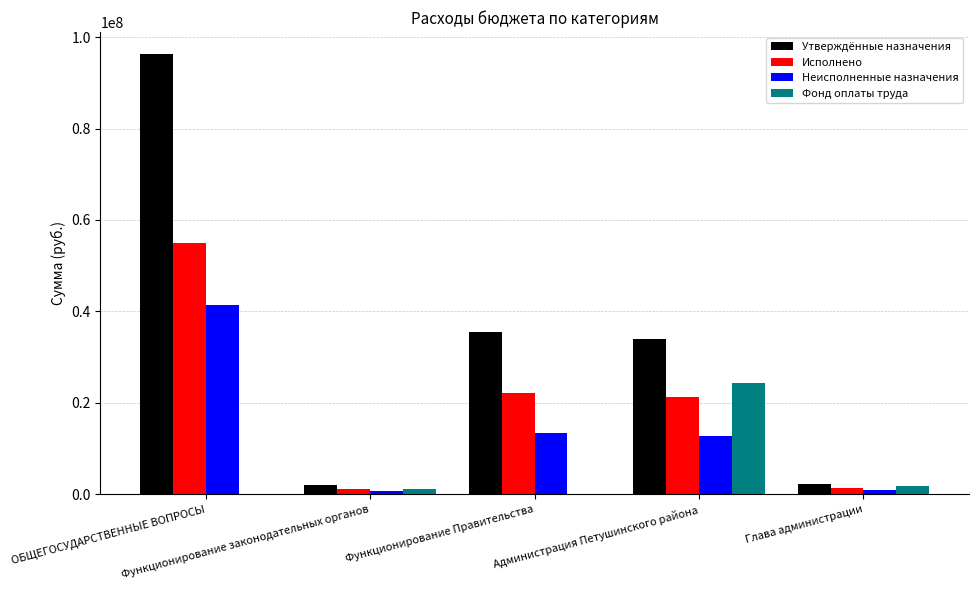

What is the sum of all Исполнено values?

100889402.6